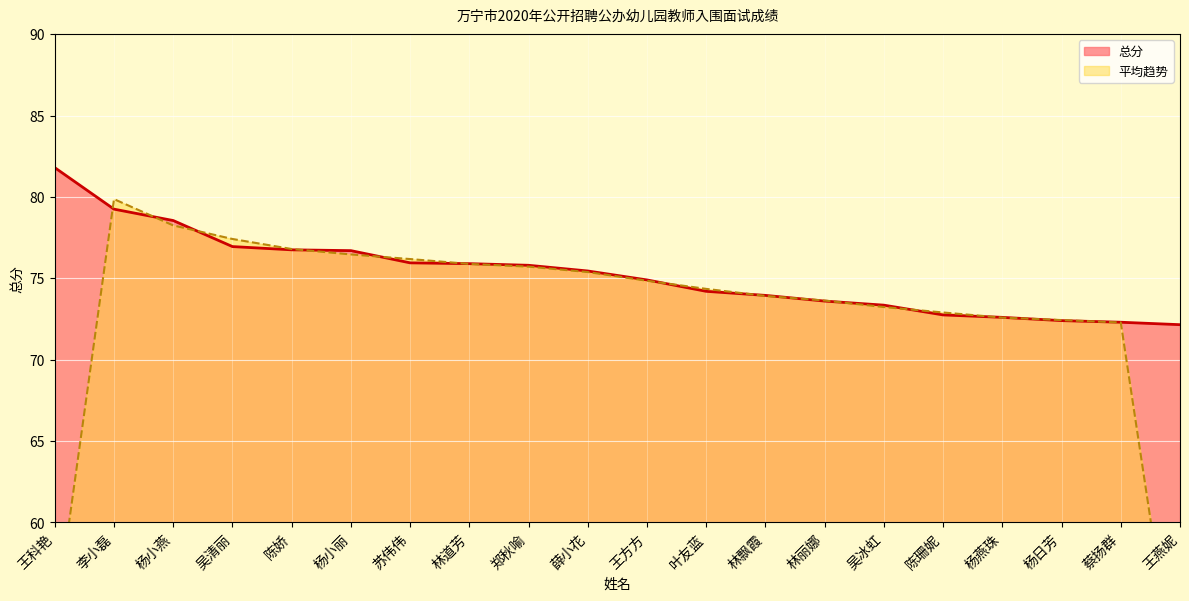

Which has a higher value, 林飘霞 or 苏伟伟?

苏伟伟